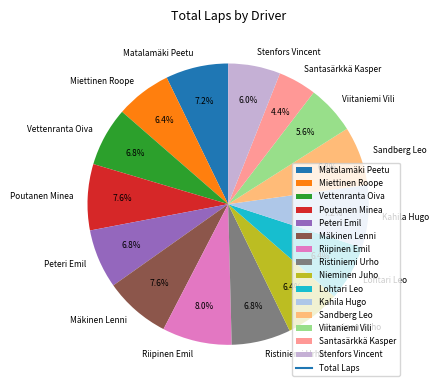

True or false: Lohtari Leo accounts for 6% of the total.

True